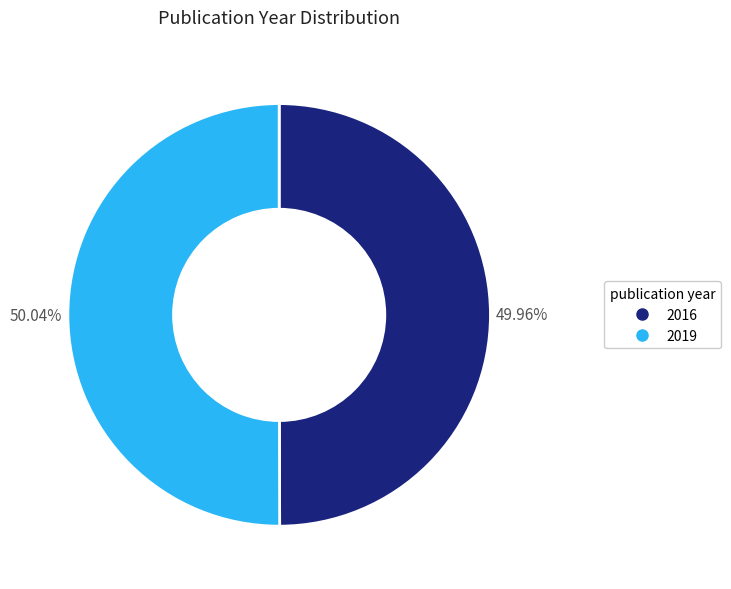

Is it true that 2016 is 60% of the pie?

False